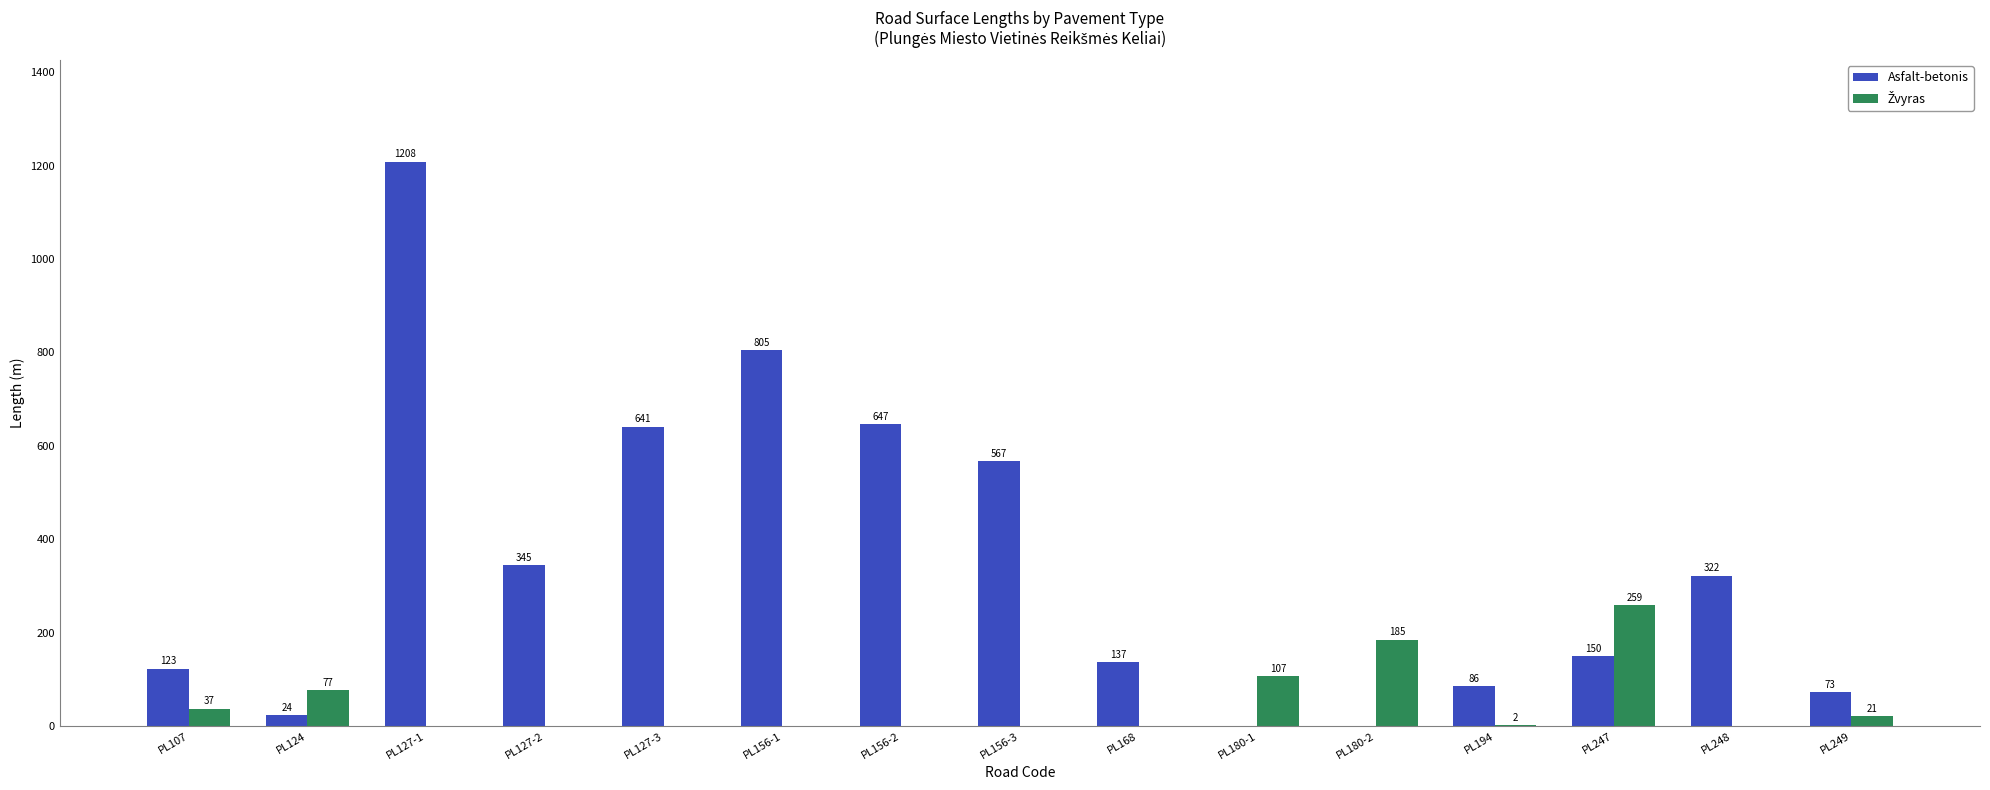

Which label corresponds to the largest value in the chart?

PL127-1